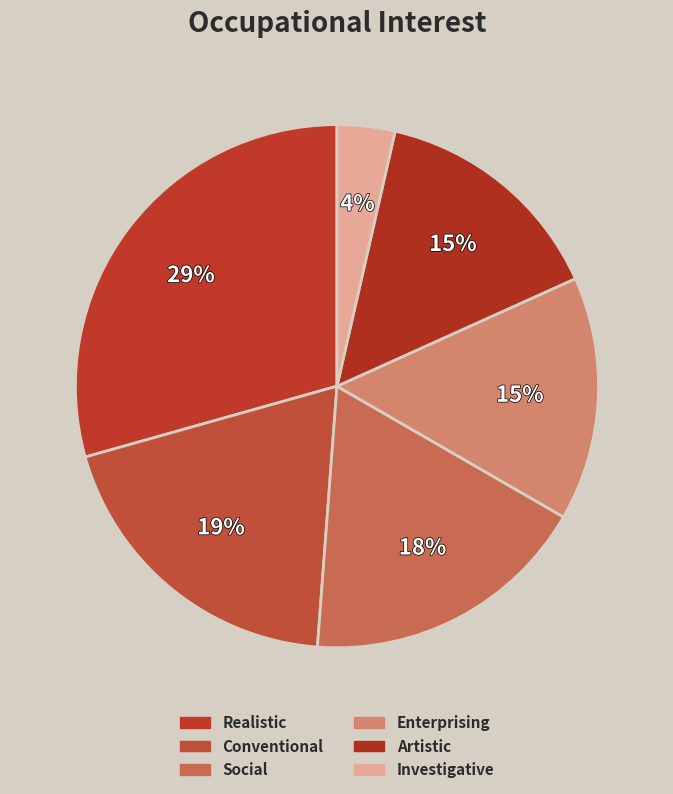

How many slices are in this pie chart?

6